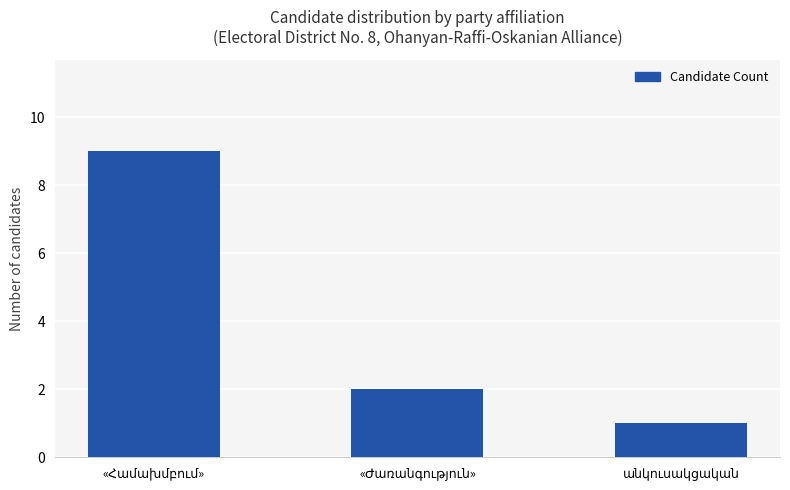

What is the maximum value shown in the chart?

9